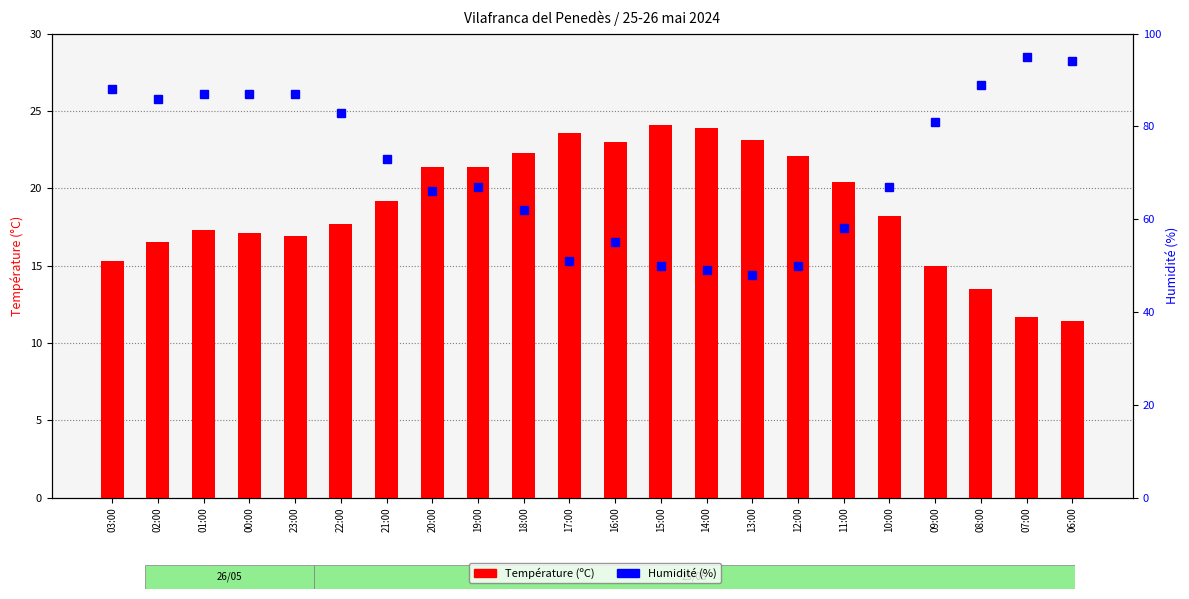

Which label corresponds to the smallest value in the chart?

06:00